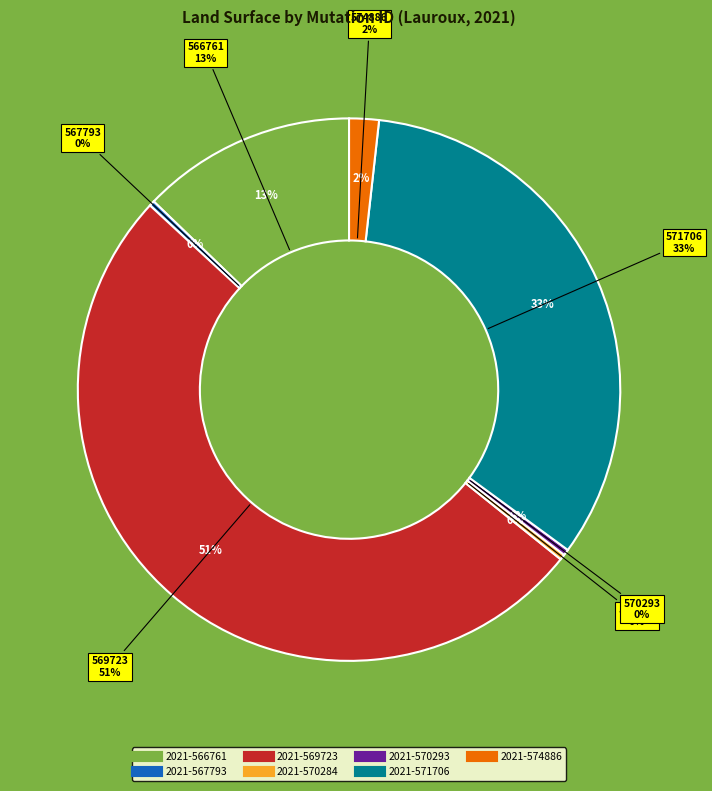

Which category has the smallest portion of the pie?

2021-567793